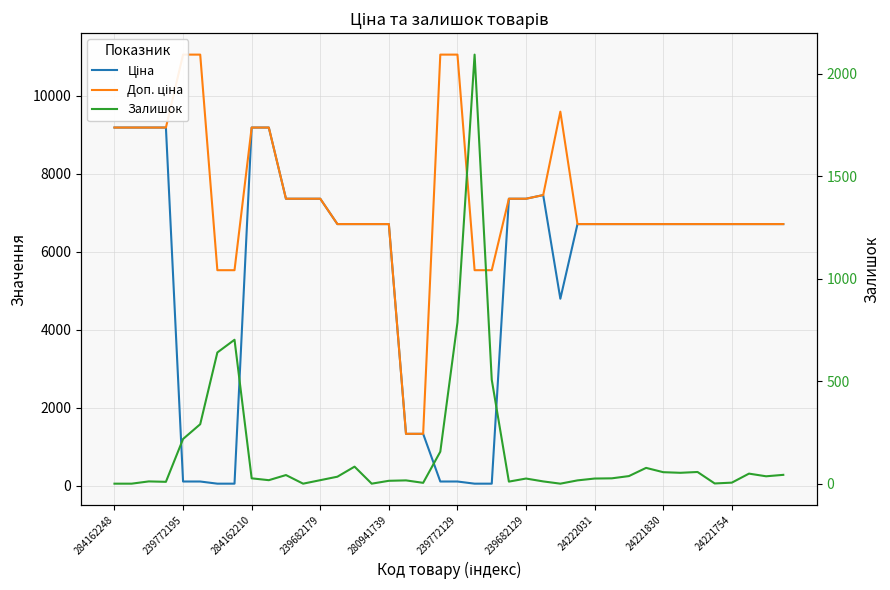

The Доп. ціна series shows 11055.0 at 19. True or false?

True